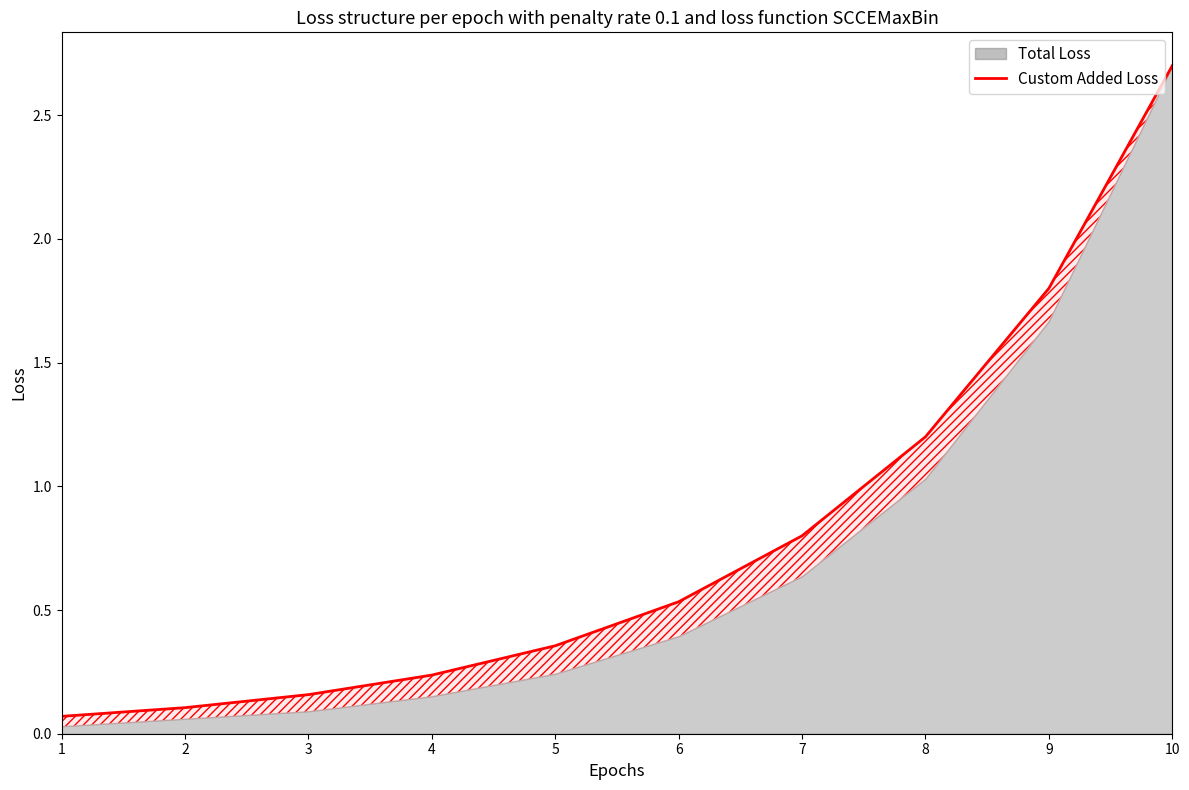

List the labels in order of value, smallest first.

1, 2, 3, 4, 5, 6, 7, 8, 9, 10